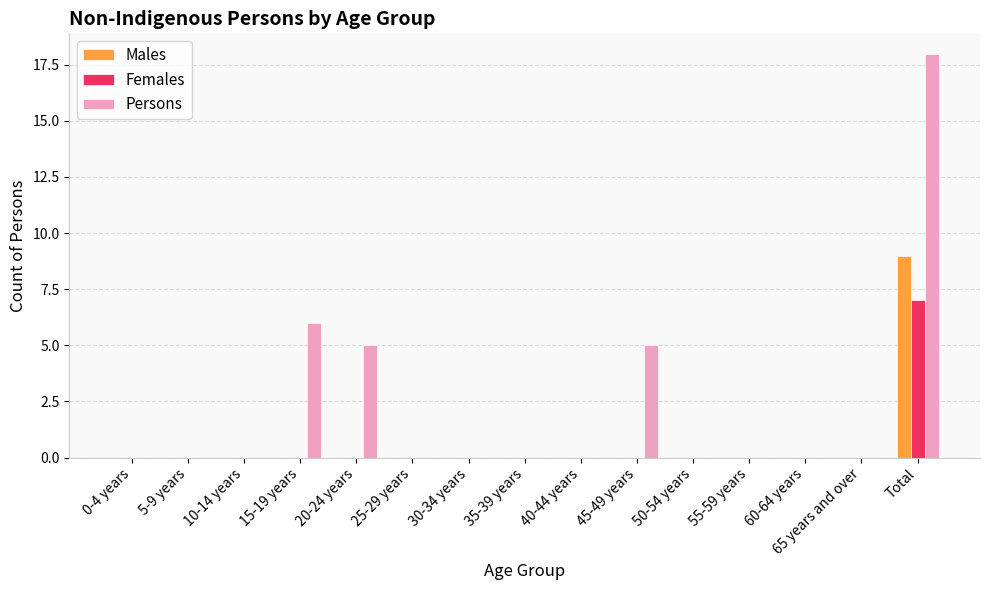

How many groups of bars are there?

15